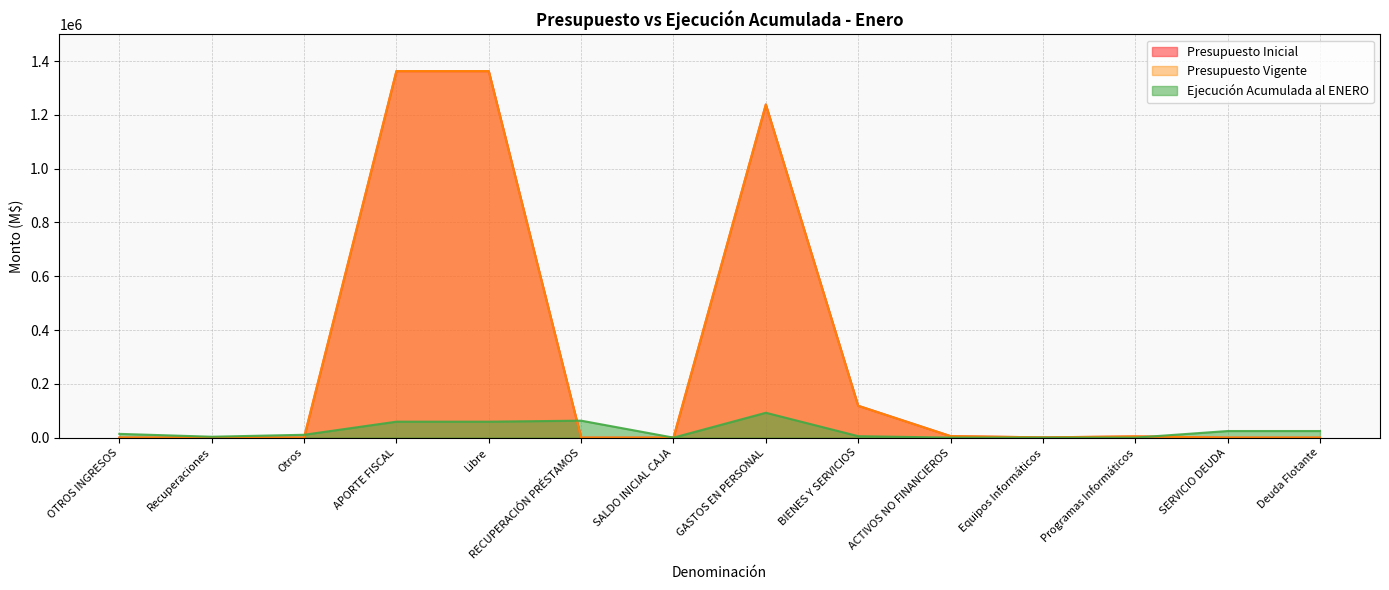

True or false: Presupuesto Vigente and Presupuesto Inicial cross at least once.

False